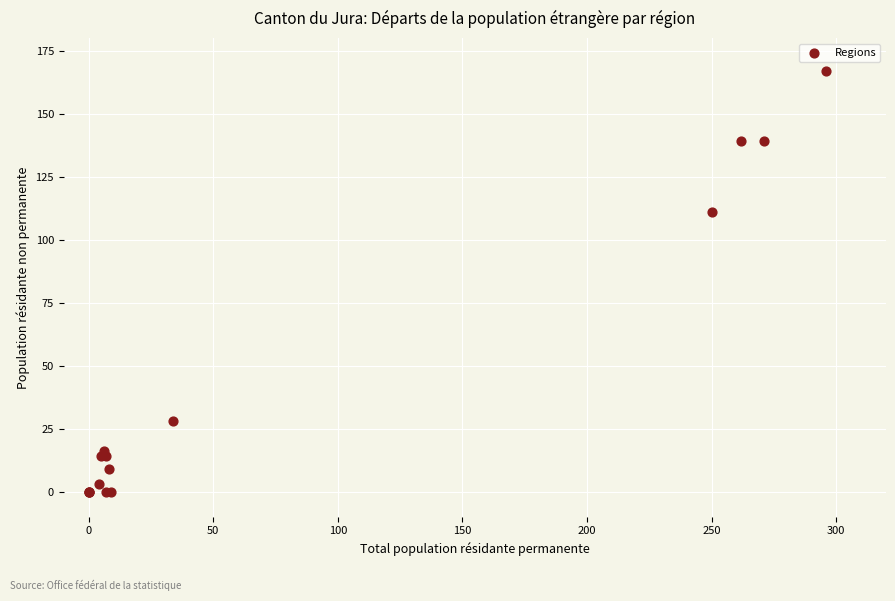

What Y value in the scatter plot is closest to 83?

111